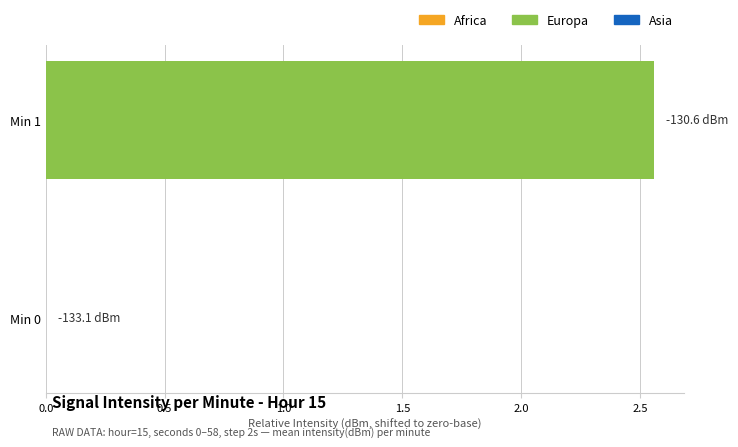

At which category does the chart reach its peak across all series?

Min 1